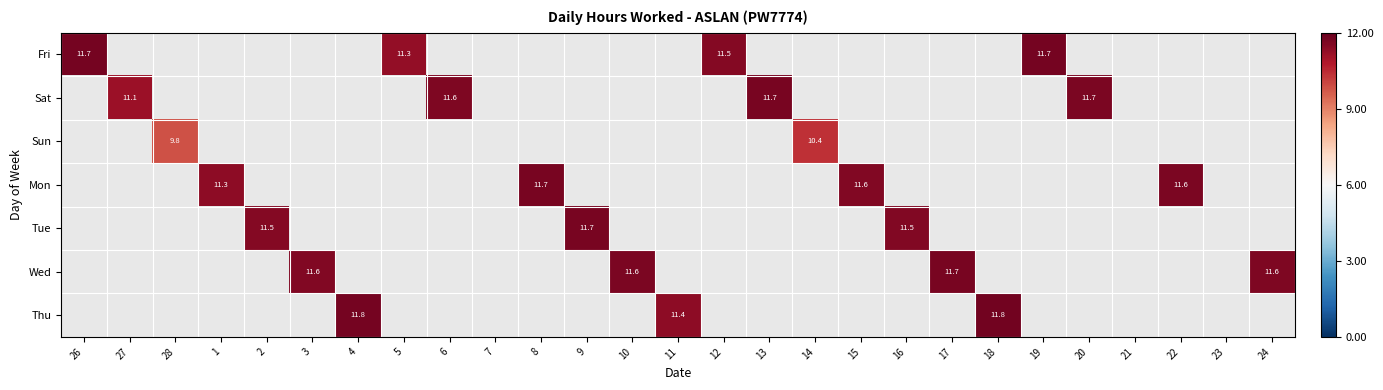

How many series are shown in this chart?

7